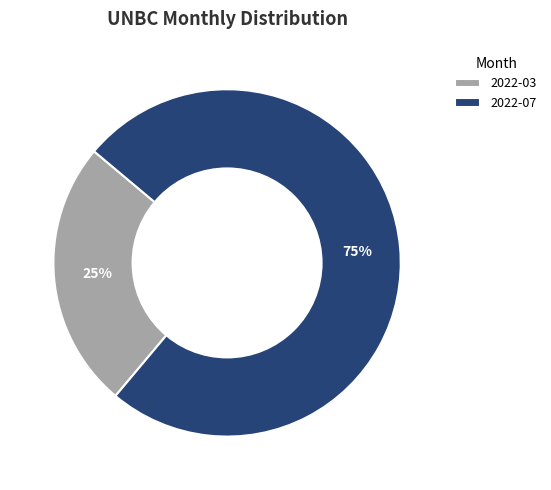

Which category has the smallest portion of the pie?

2022-03